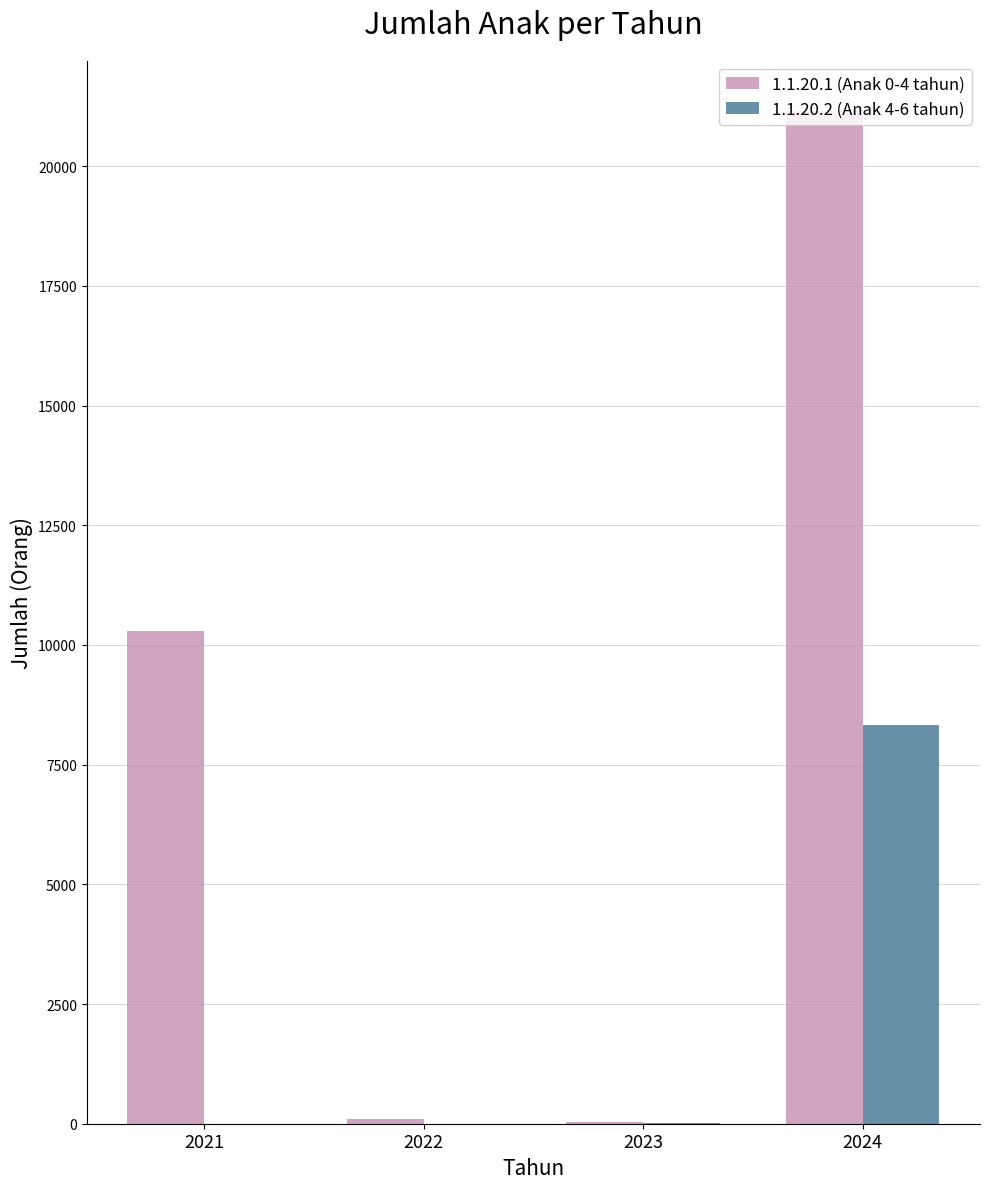

What is the sum of all 1.1.20.2 (Anak 4-6 tahun) values?

8344.5